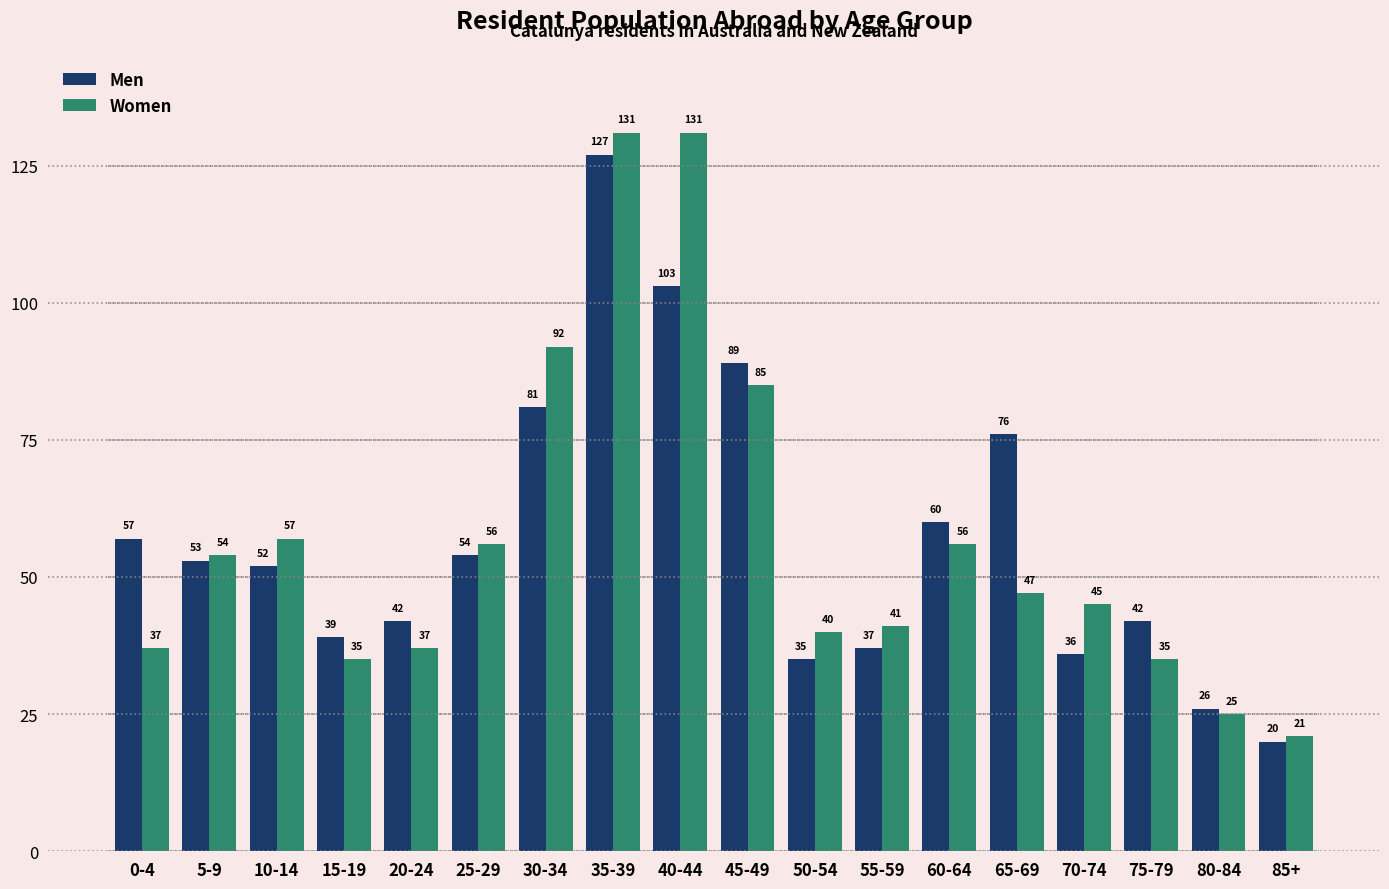

What is the label of the 1st bar from the right?

85+